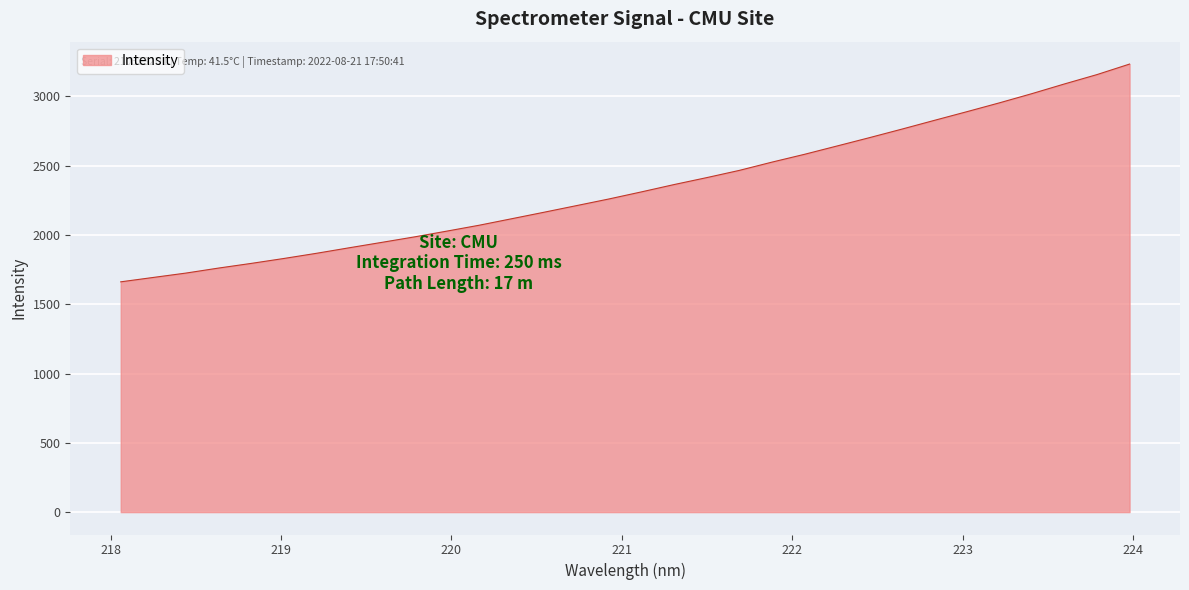

What is the difference between the maximum and minimum values?

1571.4